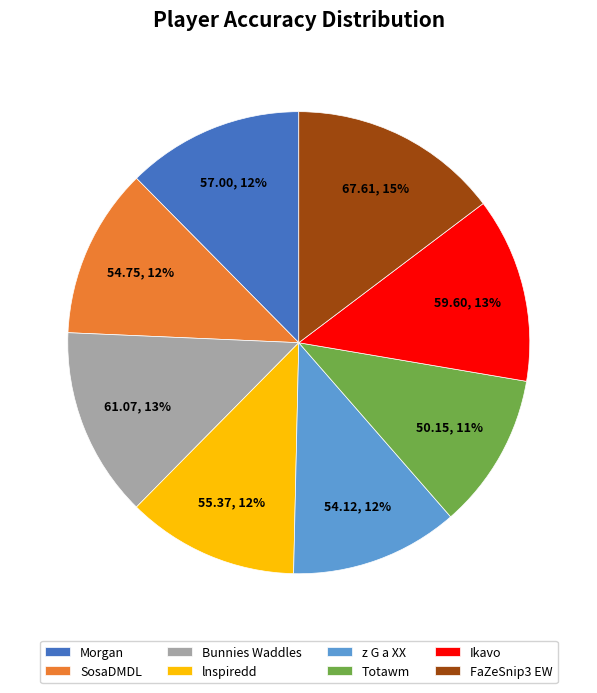

True or false: lnspiredd accounts for 12% of the total.

True